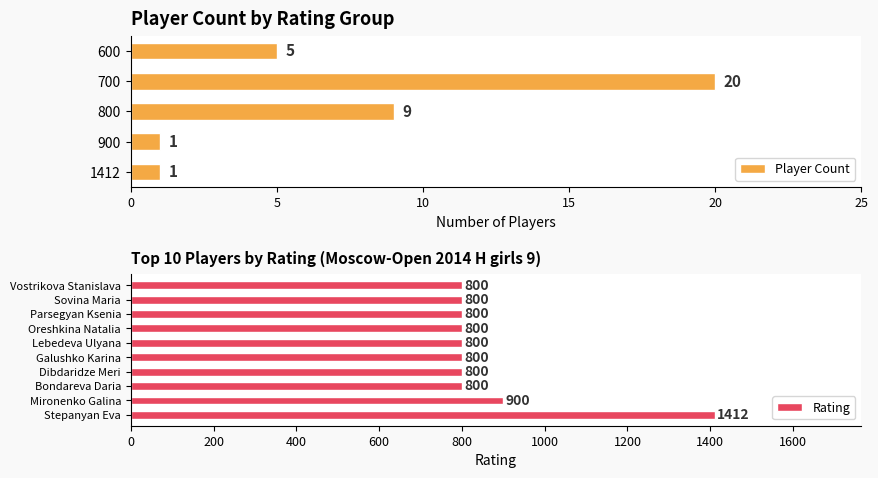

Is it true that the value at Galushko Karina is 443?

False